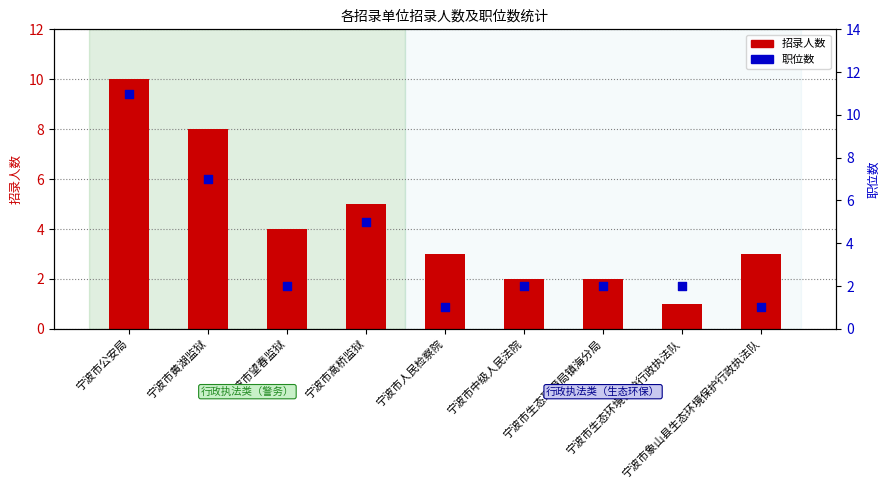

What are all the series names shown in the legend?

招录人数, 职位数